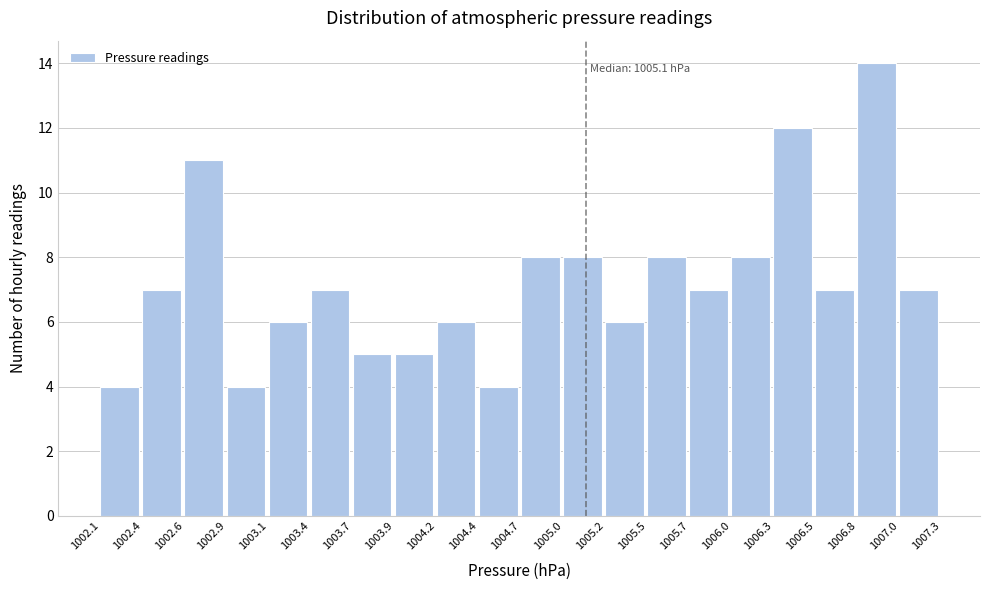

Over which range of the x-axis is the bar tallest?

1006.8 to 1007.0